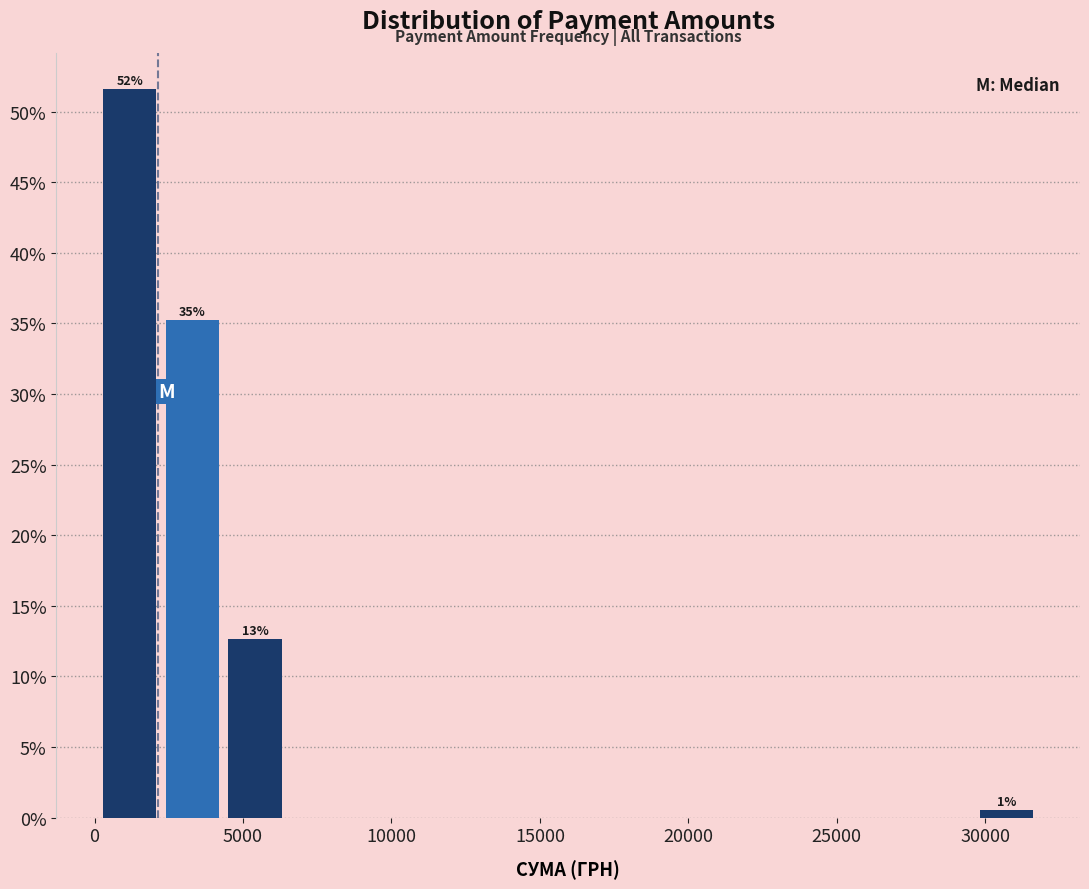

Over which range of the x-axis is the bar tallest?

0 to 2000